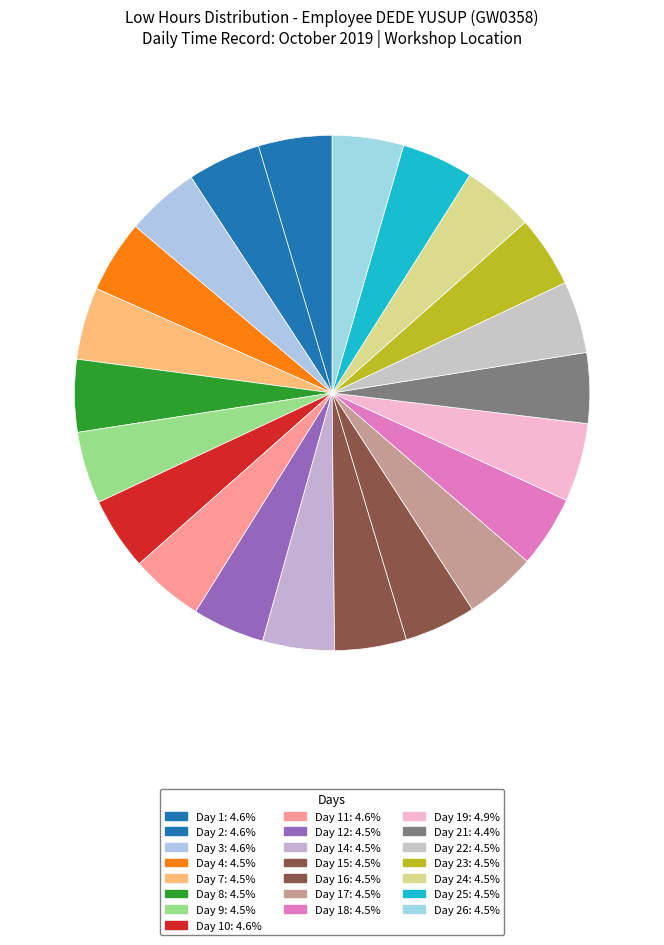

Count the number of slices in the pie.

22